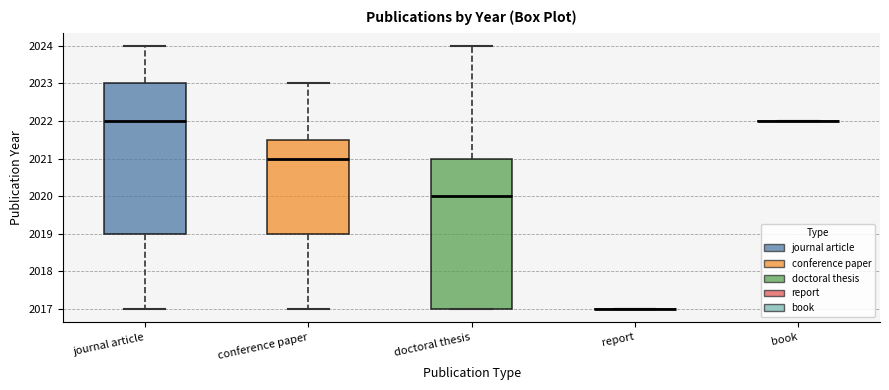

Reading left to right, transcribe this box plot: for each box, give where its median line is, the range the box spans, and where its two whiskers end, as read against the y-axis. The values are not printed on the chart, so give them approximately, as read against the axis.

journal article: median 2022.0, box 2019.0 to 2023.0, whiskers 2017.0 to 2024.0
conference paper: median 2021.0, box 2019.0 to 2021.5, whiskers 2017.0 to 2023.0
doctoral thesis: median 2020.0, box 2017.0 to 2021.0, whiskers 2017.0 to 2024.0
report: box collapsed to a line at 2017.0, whiskers 2017.0 to 2017.0
book: box collapsed to a line at 2022.0, whiskers 2022.0 to 2022.0